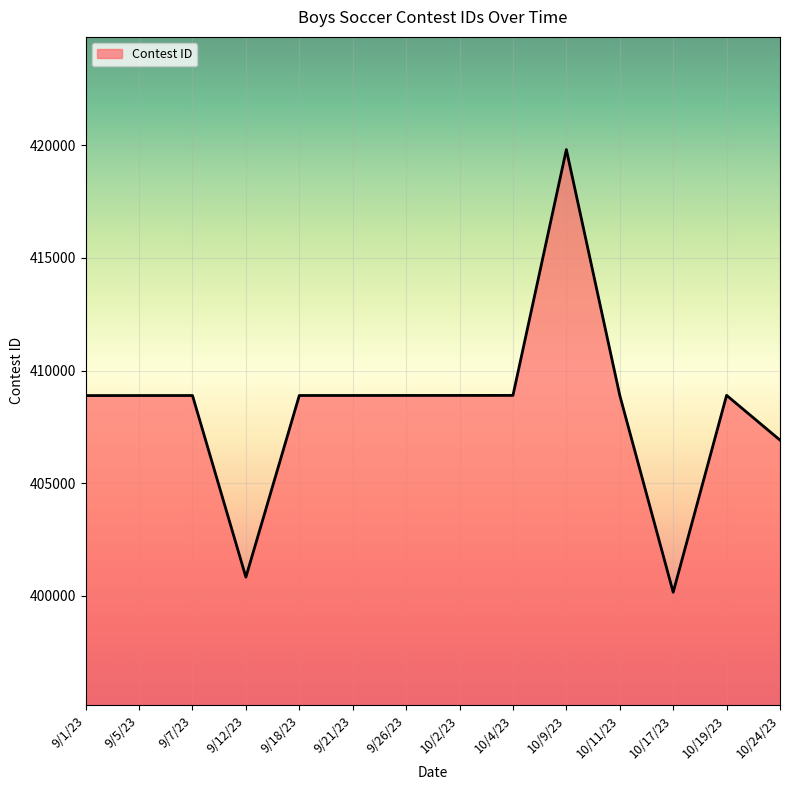

Which has a higher value, 10/9/23 or 10/2/23?

10/9/23